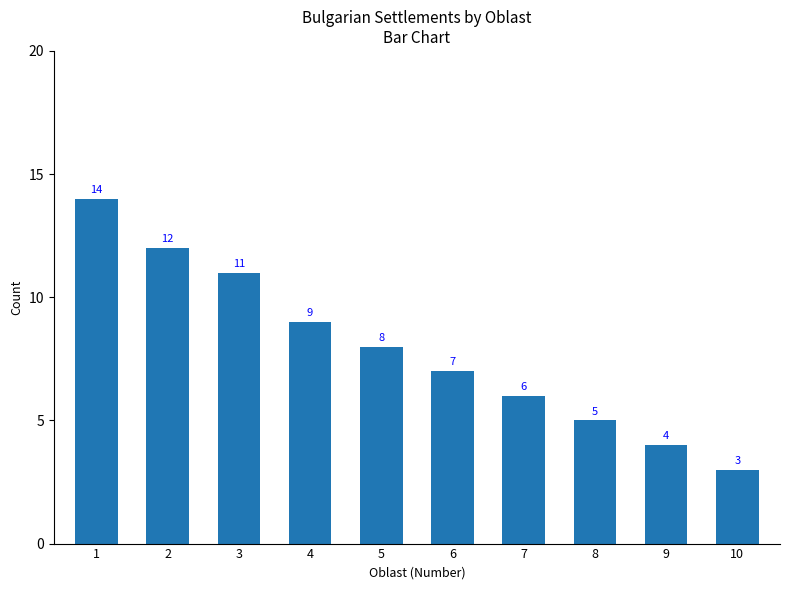

Reading right to left, extract all data points from this chart.

10=3	9=4	8=5	7=6	6=7	5=8	4=9	3=11	2=12	1=14